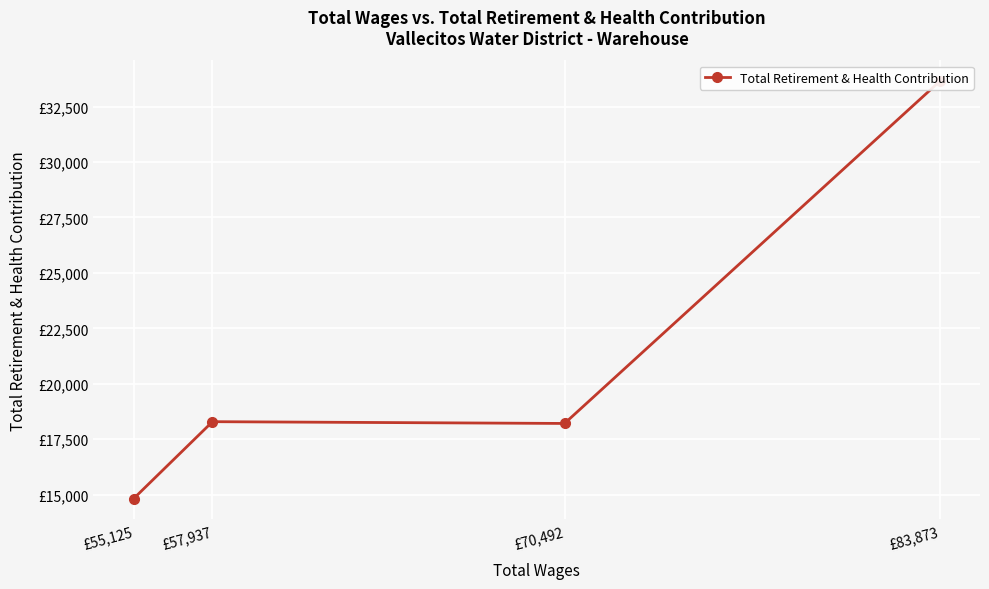

What is the average value?

21239